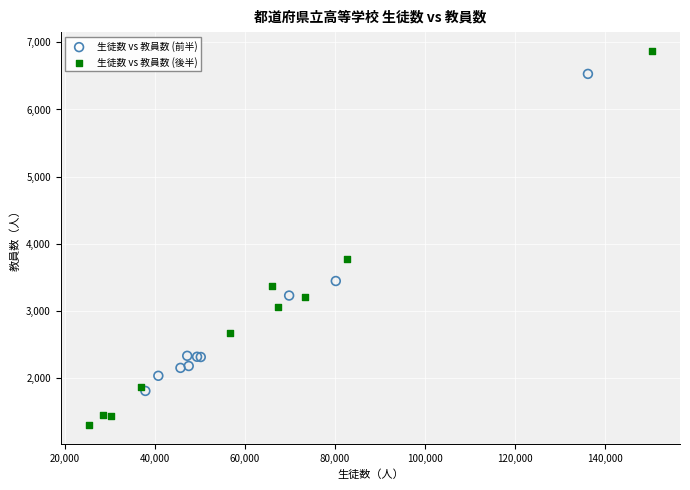

What are all the series names shown in the legend?

生徒数 vs 教員数 (前半), 生徒数 vs 教員数 (後半)